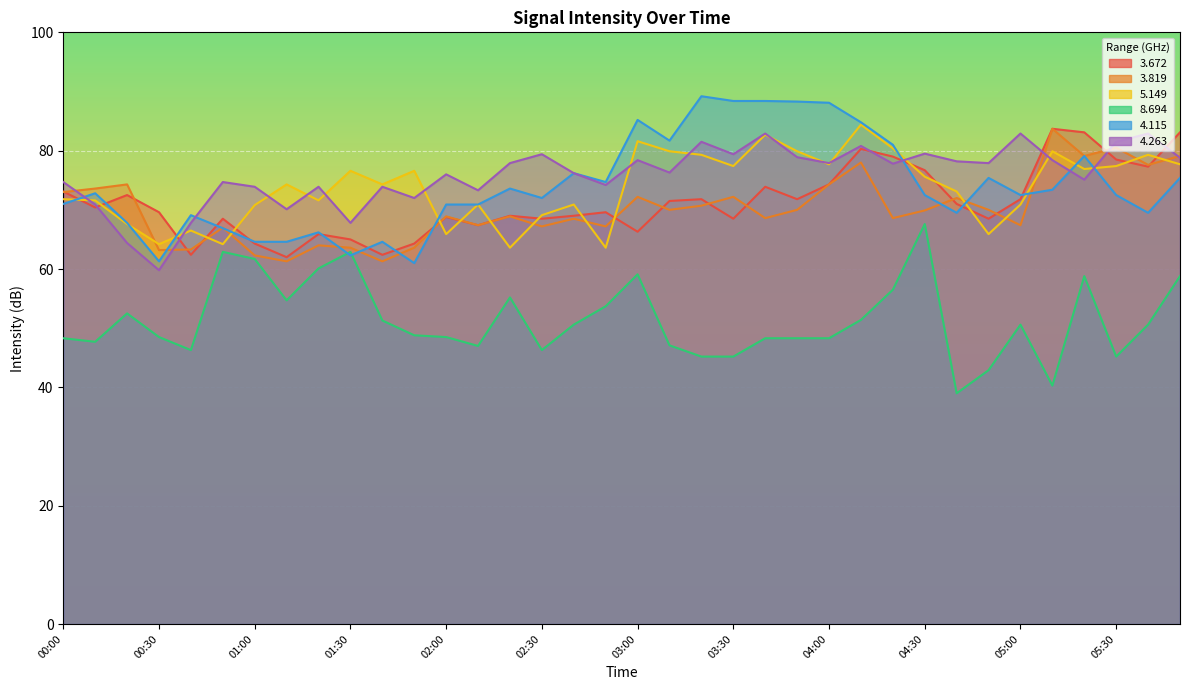

True or false:   5.149 has more than 0 interior local peaks.

True